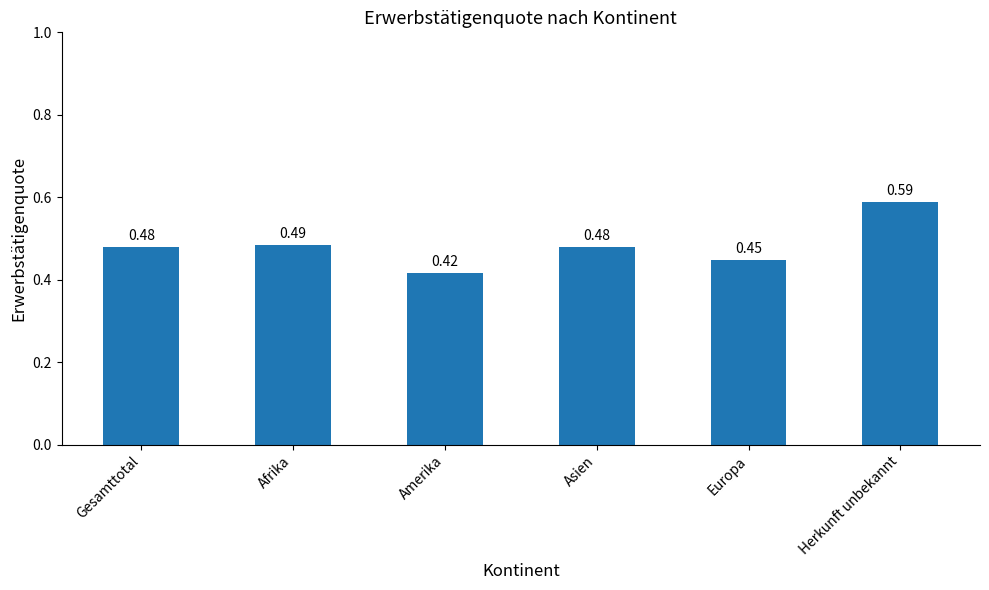

How many categories are shown in the chart?

6